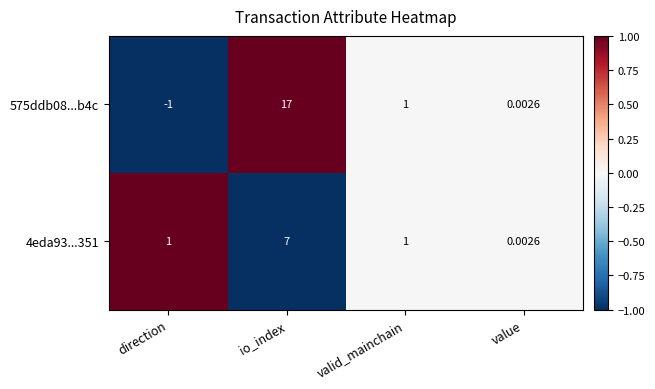

What is the maximum value shown in the chart?

17.0